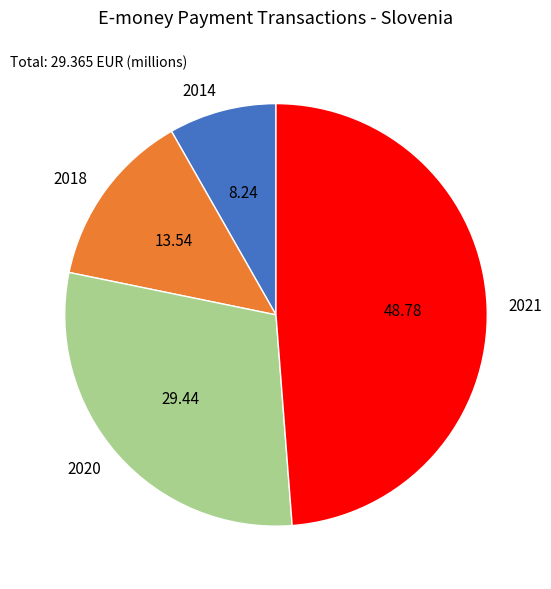

What is the ratio of the value at 2014 to the value at 2018?

0.6